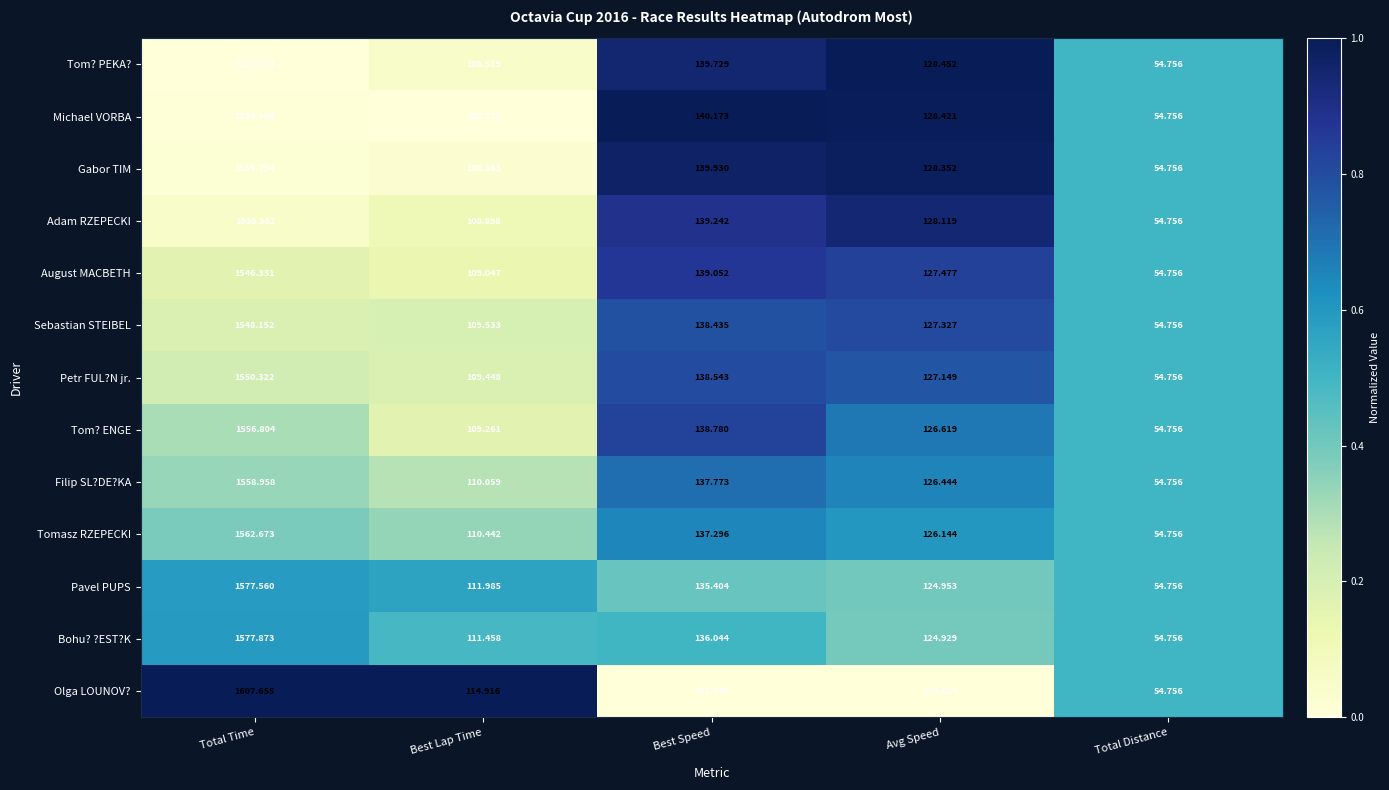

List the series in order of their peak value, highest first.

Olga LOUNOV?, Bohu? ?EST?K, Pavel PUPS, Tomasz RZEPECKI, Filip SL?DE?KA, Tom? ENGE, Petr FUL?N jr., Sebastian STEIBEL, August MACBETH, Adam RZEPECKI, Gabor TIM, Michael VORBA, Tom? PEKA?